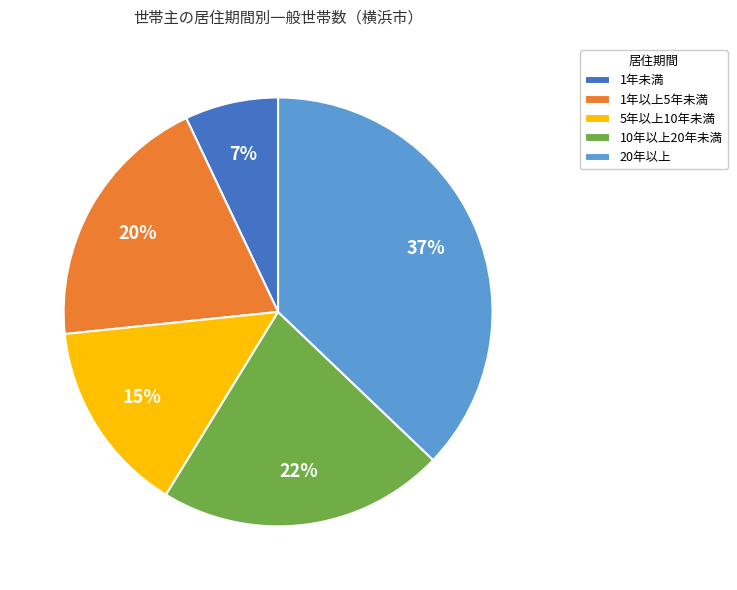

True or false: 1年未満 accounts for 1% of the total.

False